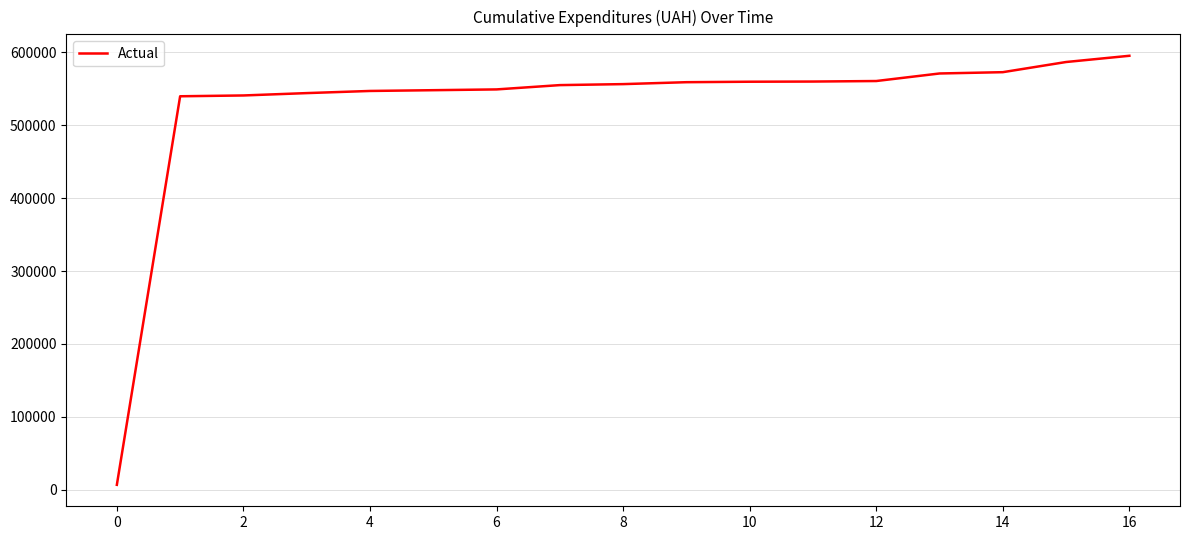

What is the difference between the maximum and minimum values?

588299.3